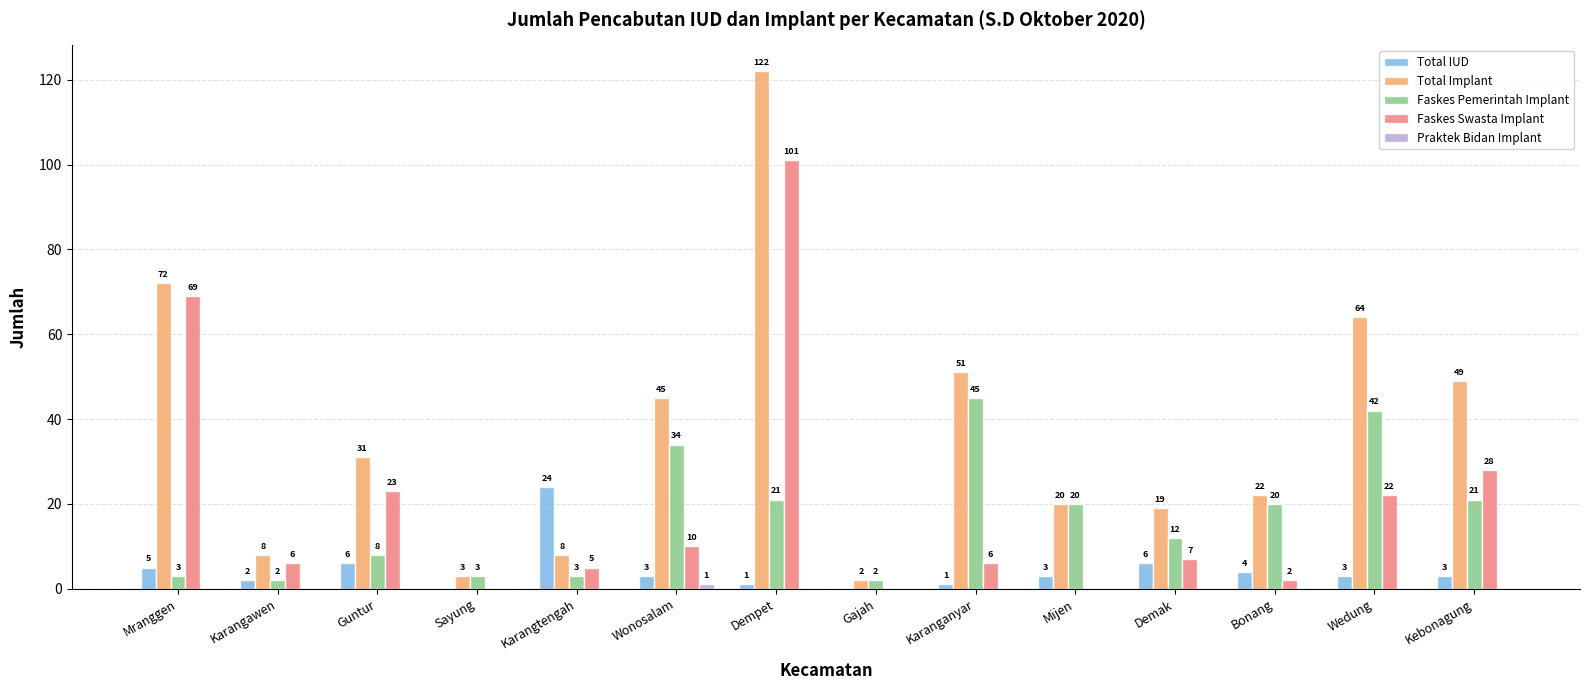

What is the sum of all Total IUD values?

61